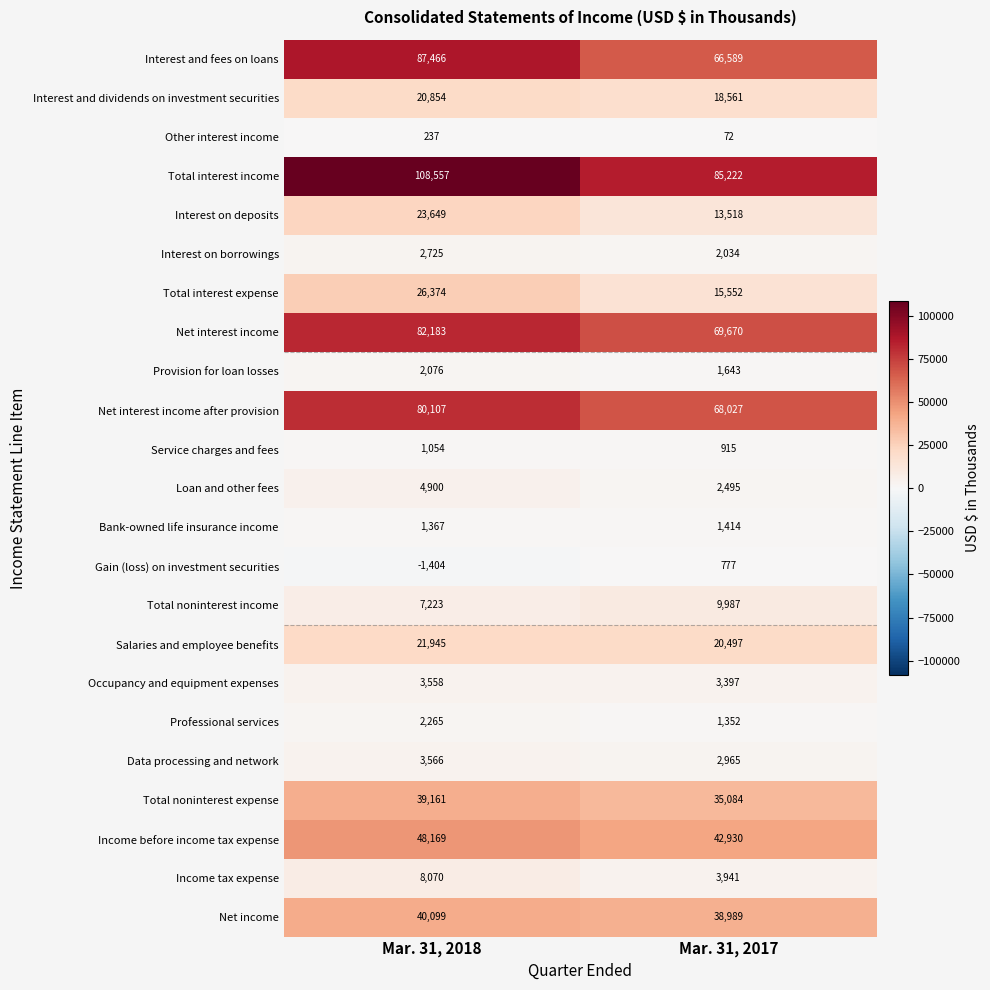

Which series has the widest spread of values?

Total interest income